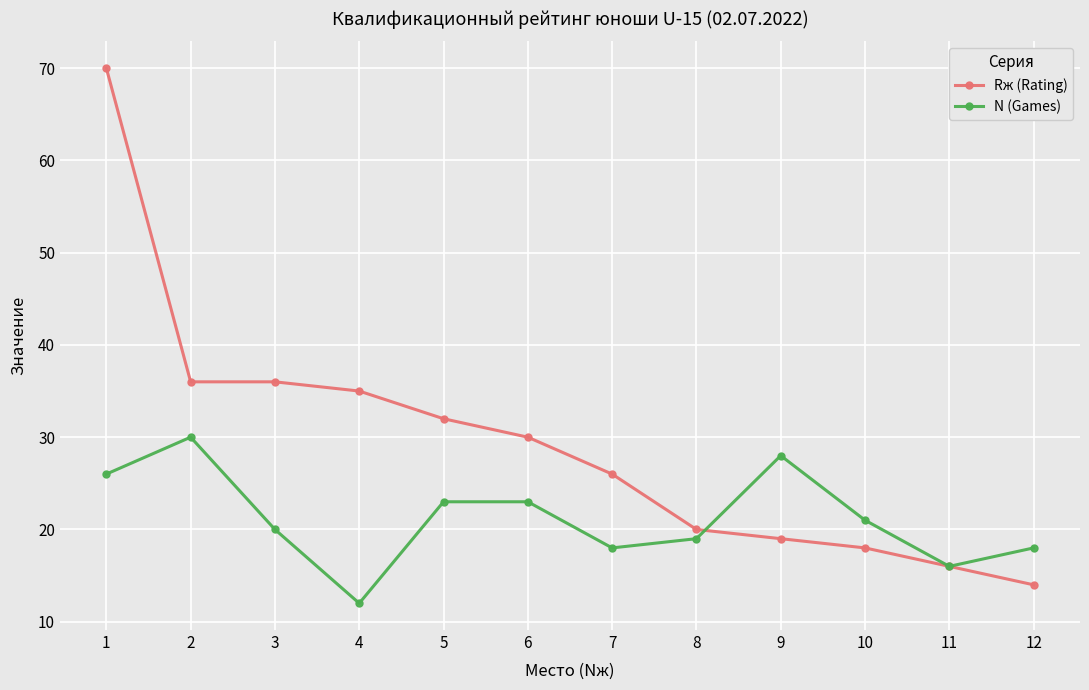

What is the greatest value displayed?

70